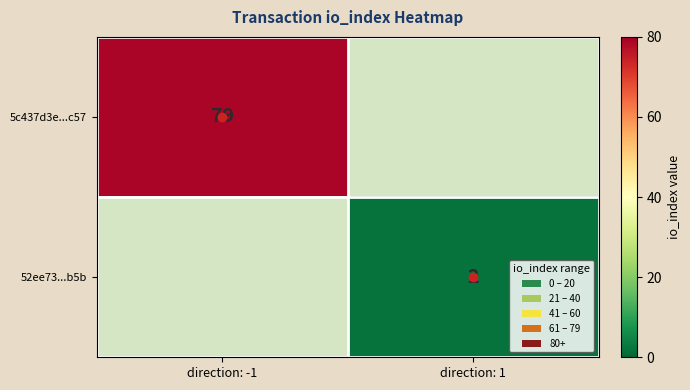

The value of 52ee73...b5b at direction: 1 is 2. True or false?

True